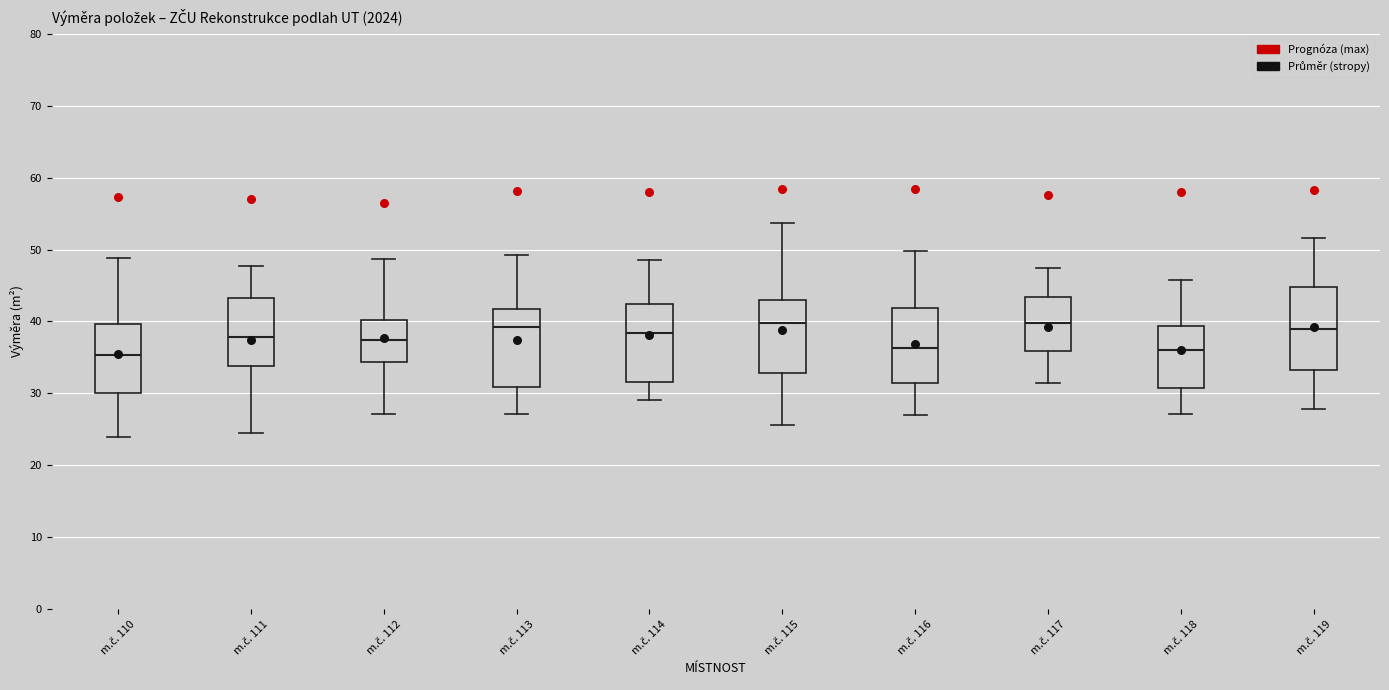

Where does the lower whisker of the box for m.č. 118 end on the y-axis? The values are not printed on the chart, so give them approximately, as read against the axis.

27